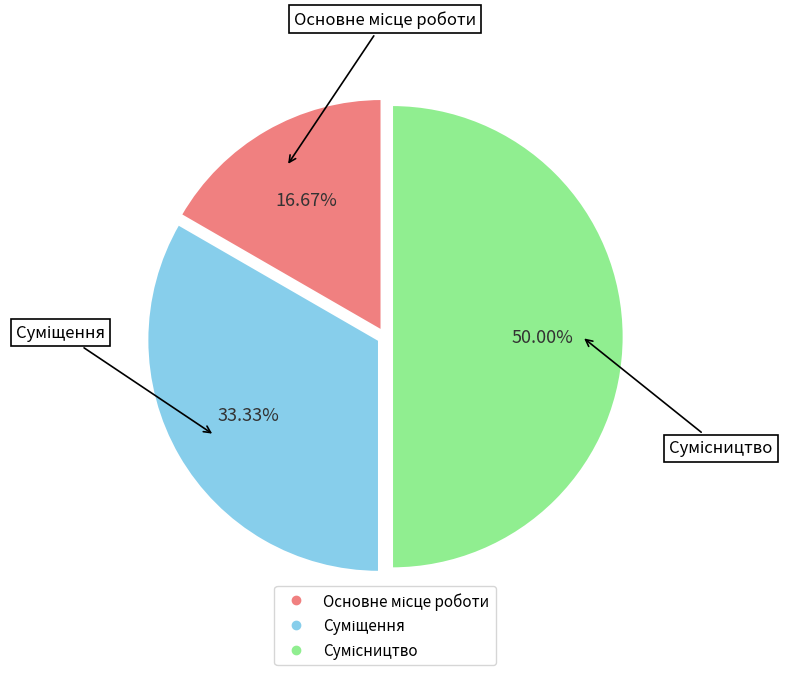

To the nearest percent, what is the average slice percentage?

33%